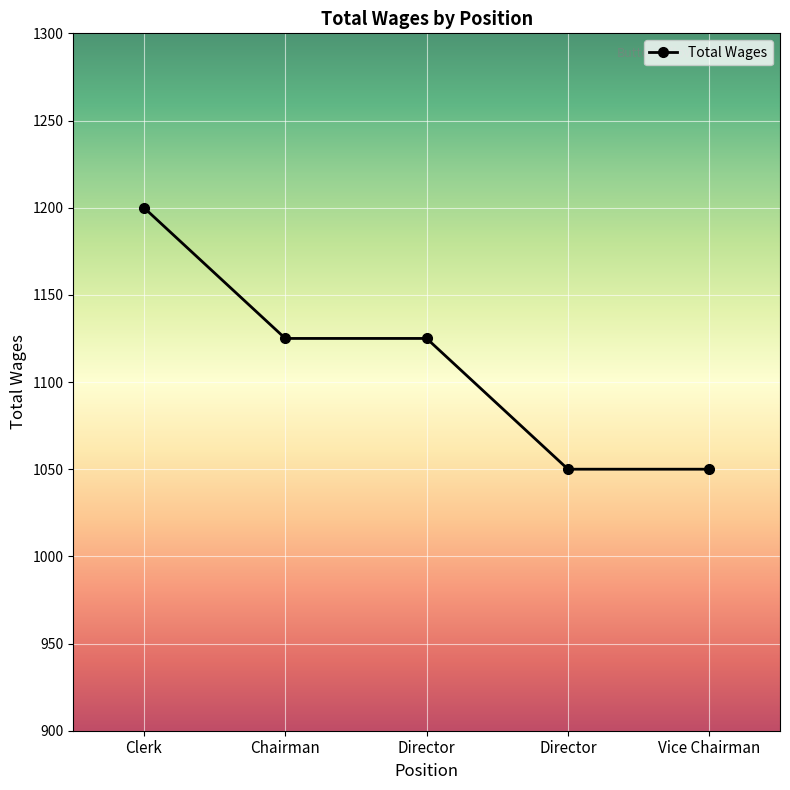

Rank the categories by value from lowest to highest.

Director, Vice Chairman, Chairman, Director, Clerk